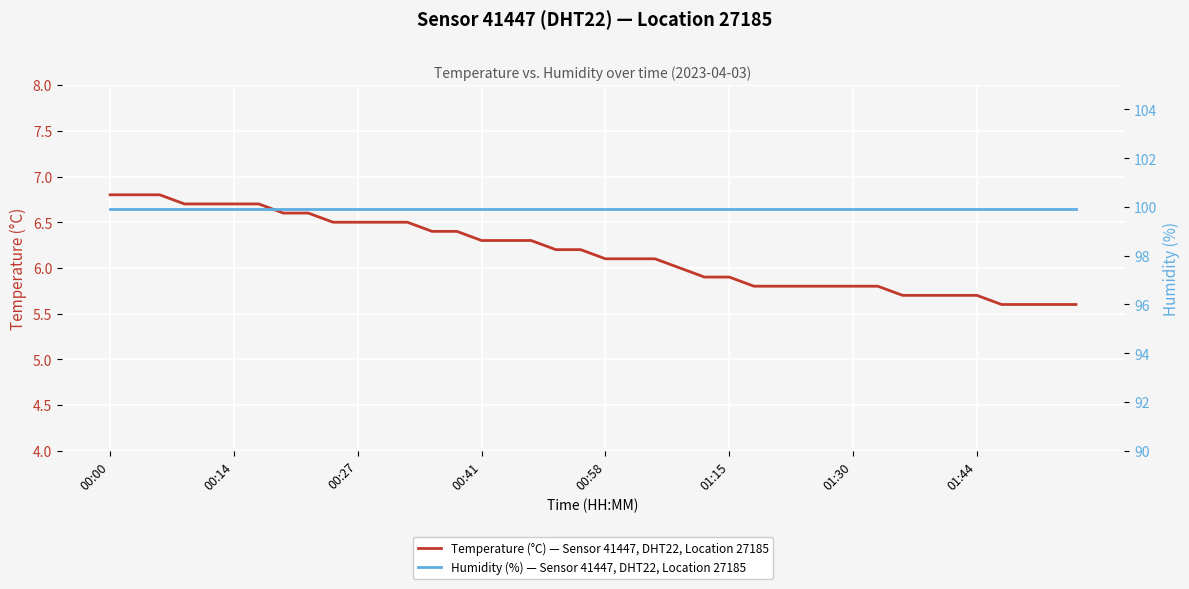

Is it true that Temperature (°C) — Sensor 41447, DHT22, Location 27185 equals 6.8 at 00:00?

True